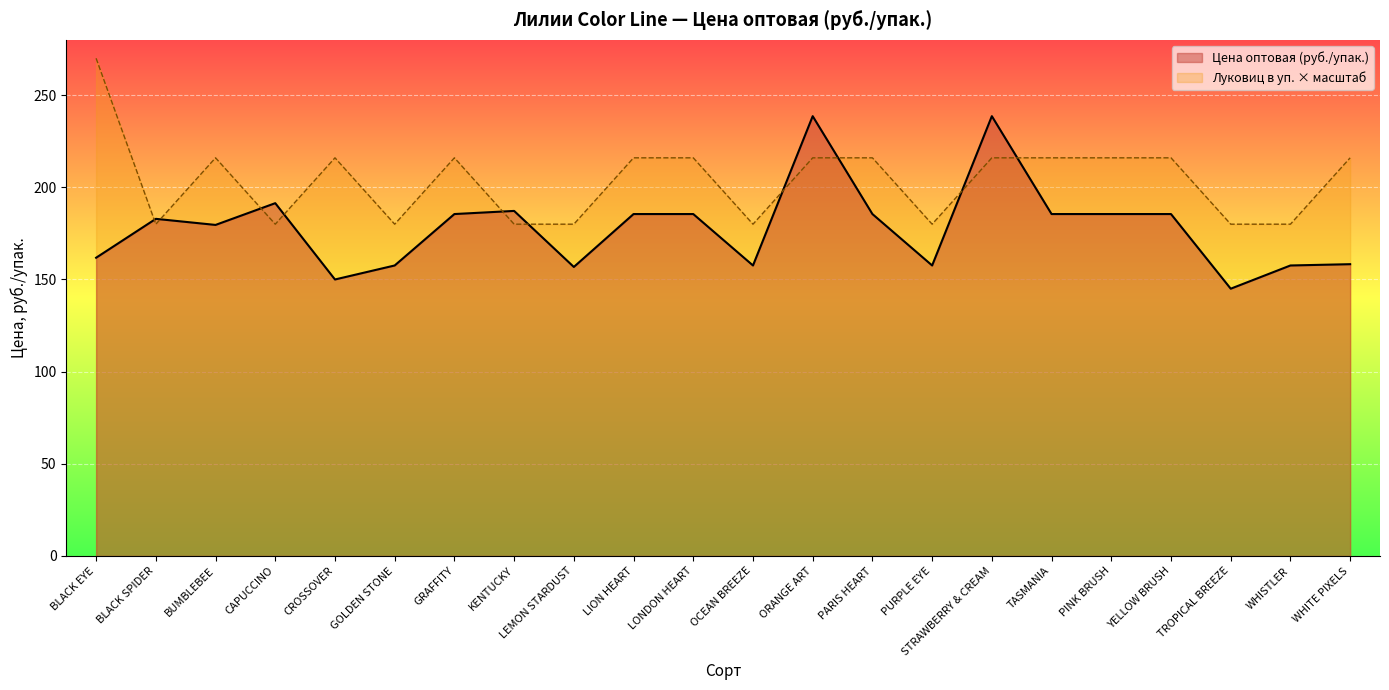

At which label does the data first exceed 185?

CAPUCCINO